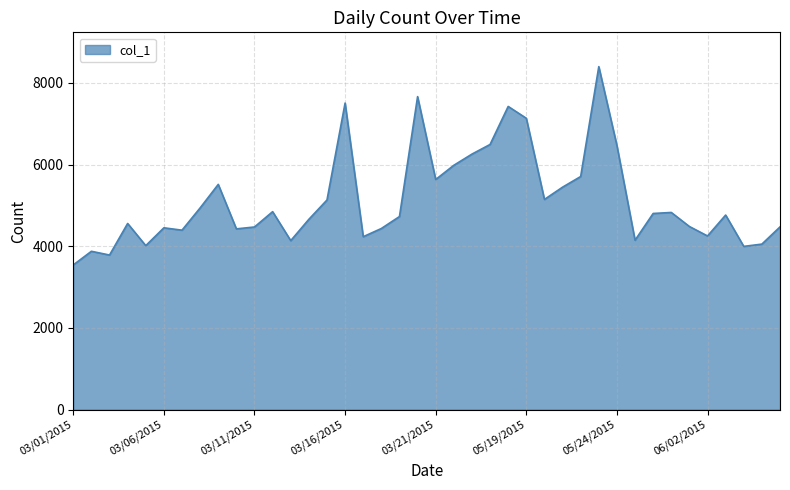

What is the greatest value displayed?

8398